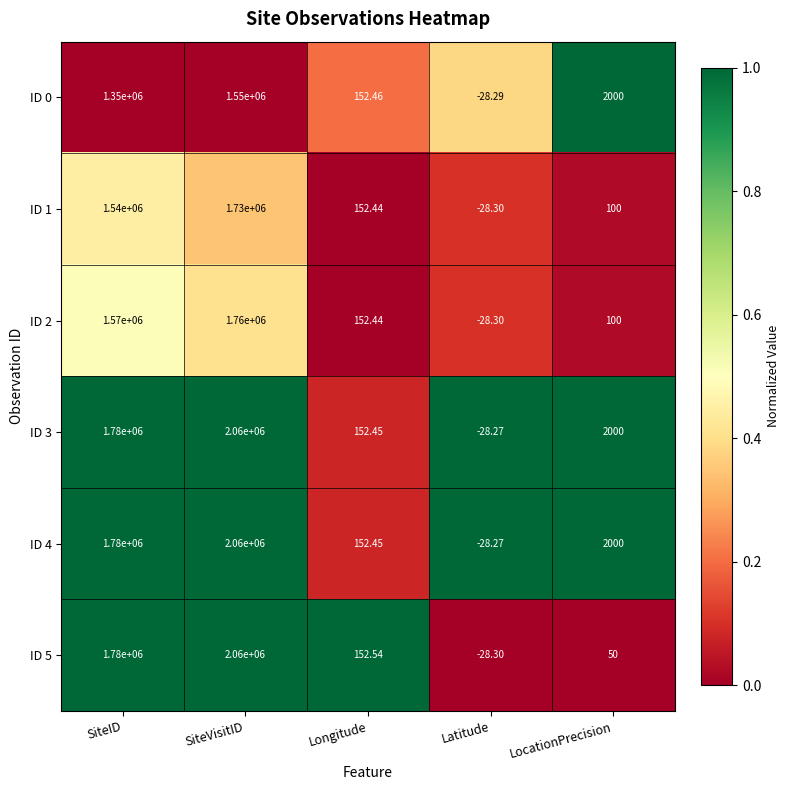

List the labels in order of ID 5 value, smallest first.

Latitude, LocationPrecision, Longitude, SiteID, SiteVisitID